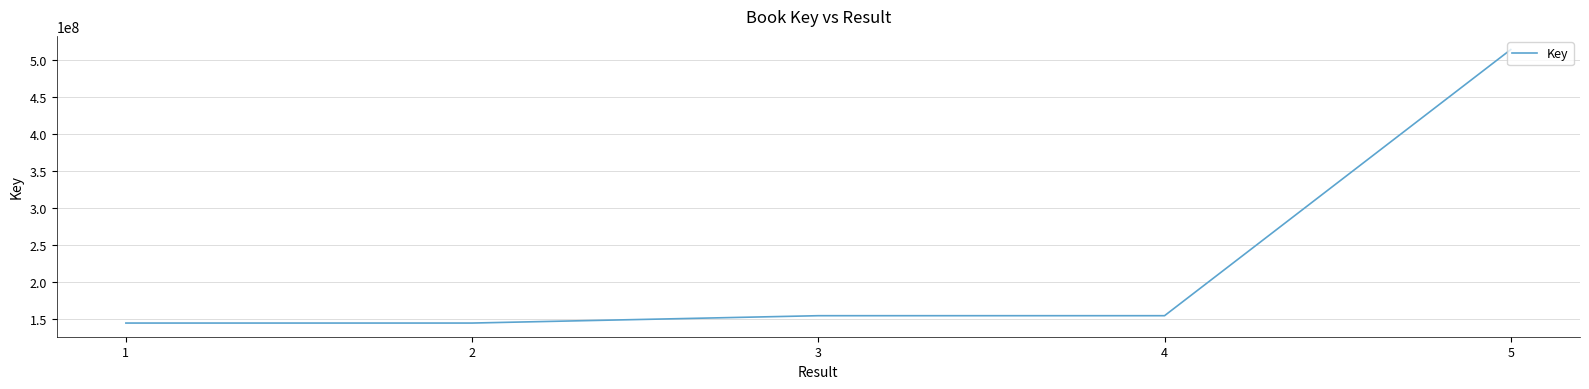

What is the ratio of the value at 3 to the value at 1?

1.1